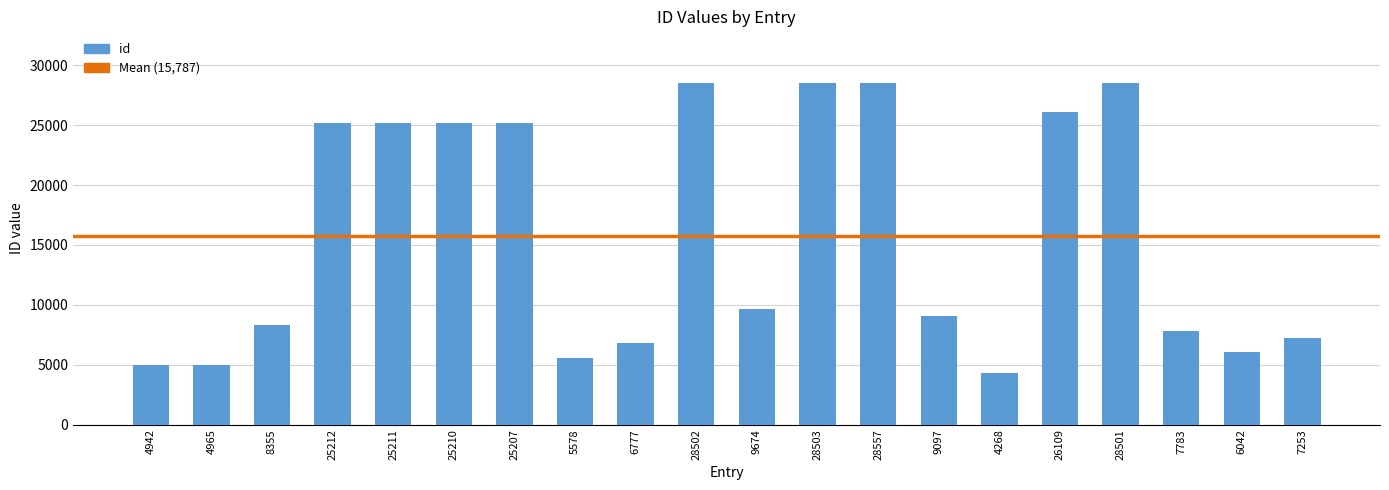

How many series are shown in this chart?

1